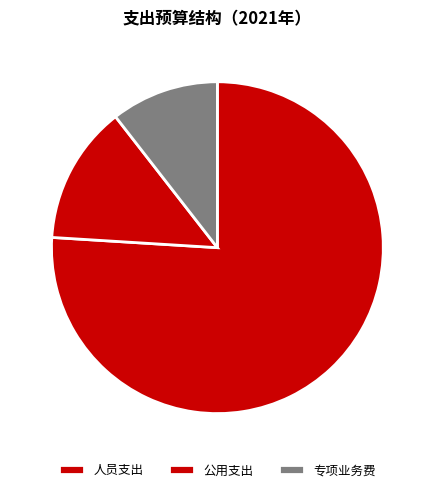

How many segments does this pie chart have?

3